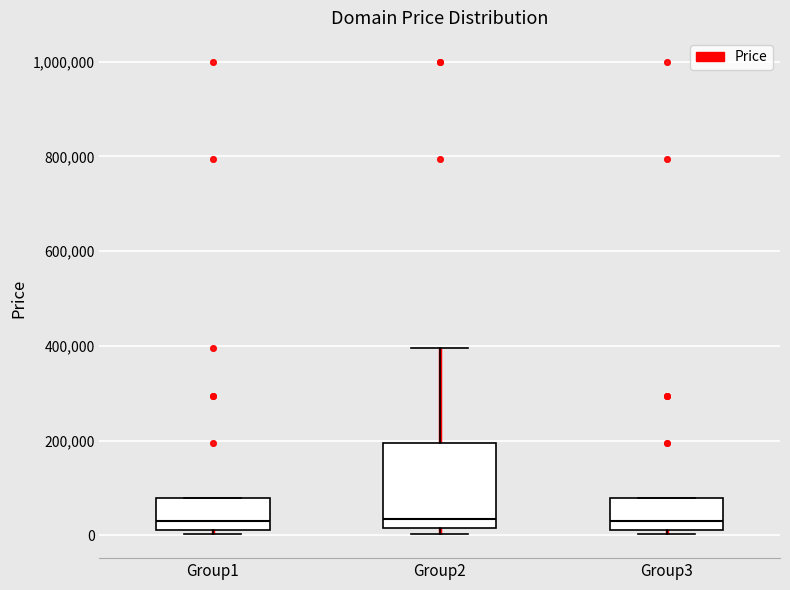

Comparing the boxes themselves (not the whiskers), which one is the tallest?

Group2